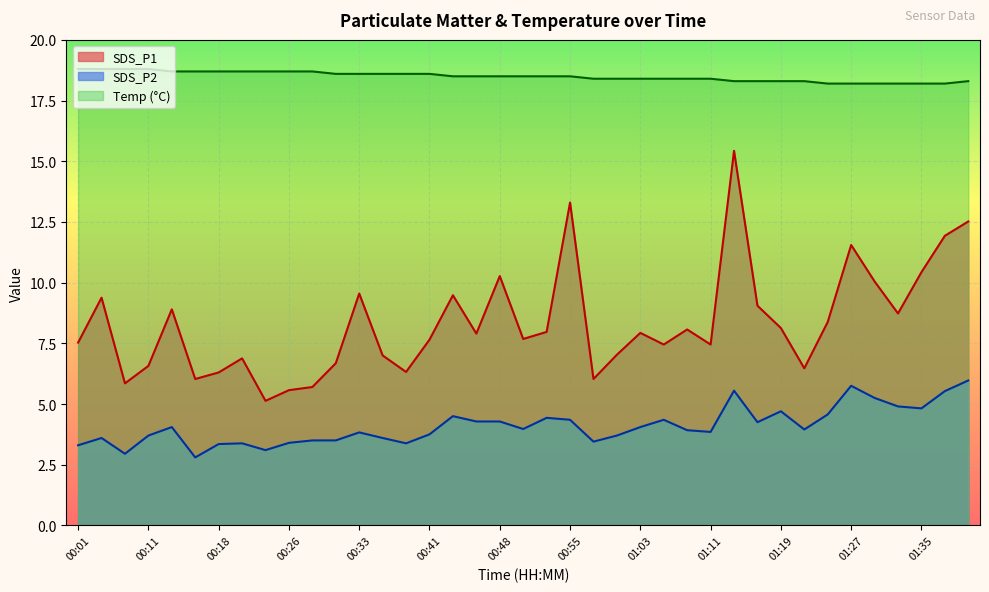

What is the sum of all SDS_P2 values?

159.6